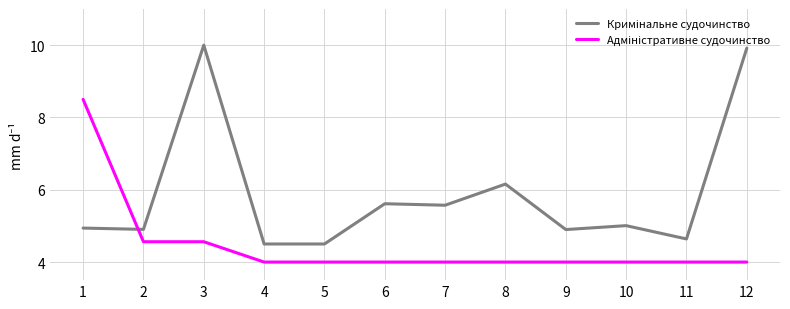

What is the total value across all series at 10?

9.0